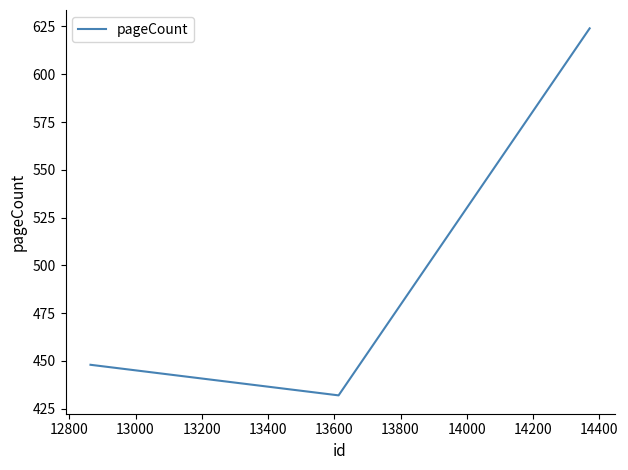

What is the average value?

501